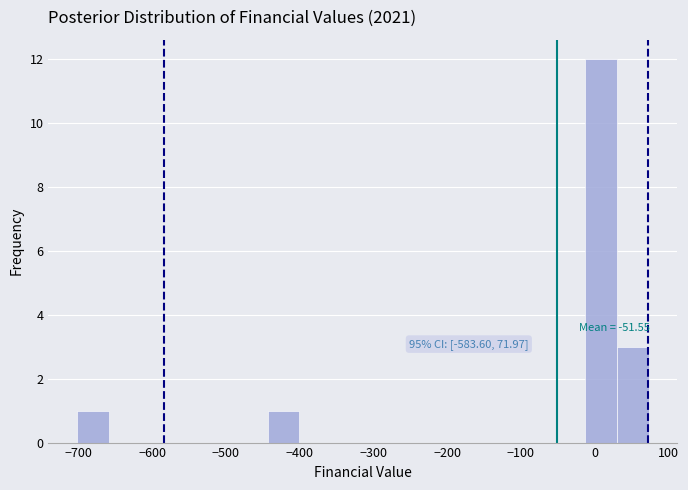

Which range on the x-axis has the tallest bar?

-10 to 30